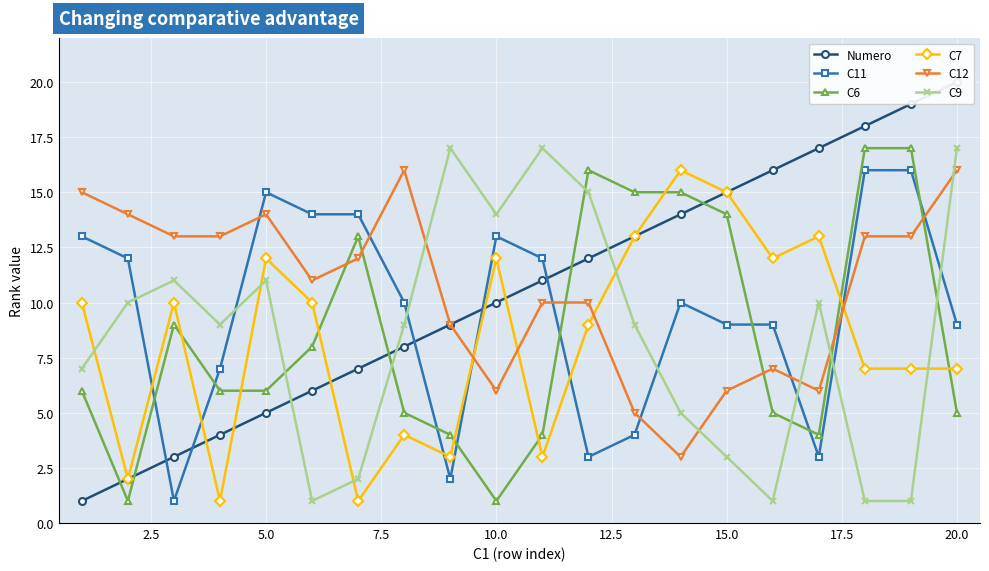

Reading right to left, what are all the values shown in this chart?

Numero: 20	19	18	17	16	15	14	13	12	11	10	9	8	7	6	5	4	3	2	1
C11: 9	16	16	3	9	9	10	4	3	12	13	2	10	14	14	15	7	1	12	13
C6: 5	17	17	4	5	14	15	15	16	4	1	4	5	13	8	6	6	9	1	6
C7: 7	7	7	13	12	15	16	13	9	3	12	3	4	1	10	12	1	10	2	10
C12: 16	13	13	6	7	6	3	5	10	10	6	9	16	12	11	14	13	13	14	15
C9: 17	1	1	10	1	3	5	9	15	17	14	17	9	2	1	11	9	11	10	7